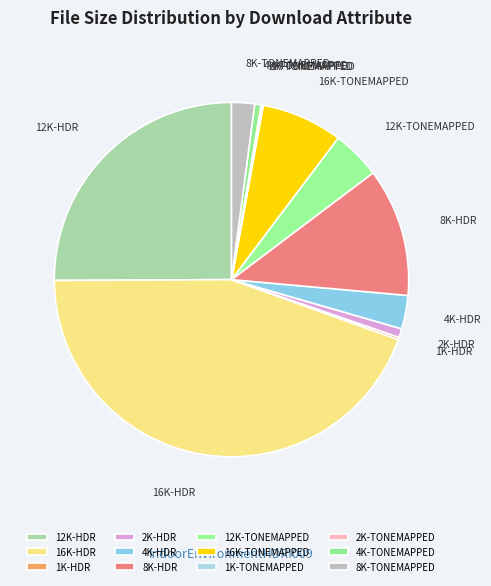

Combined, do 16K-TONEMAPPED and 8K-HDR account for over 50%?

No